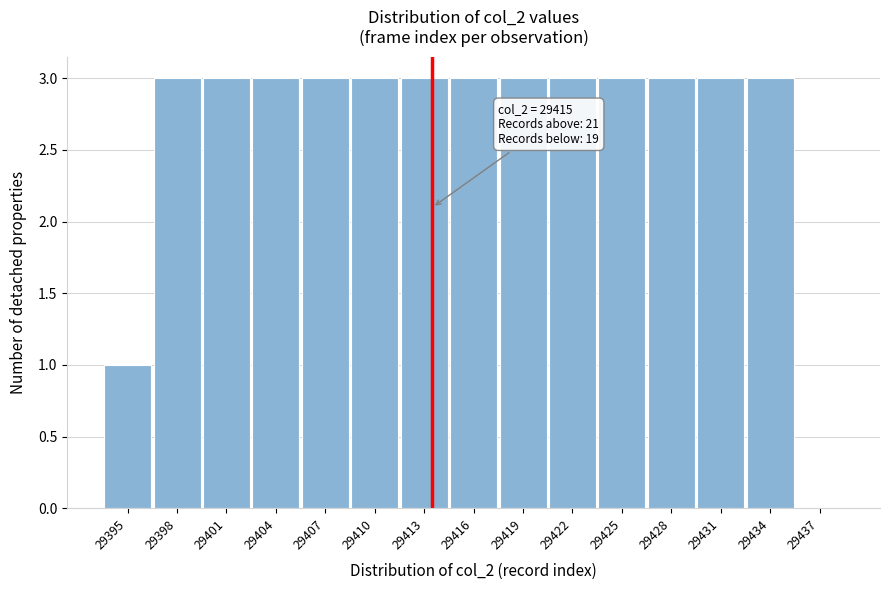

Reading left to right, transcribe all the data shown in this chart.

29395=1	29398=3	29401=3	29404=3	29407=3	29410=3	29413=3	29416=3	29419=3	29422=3	29425=3	29428=3	29431=3	29434=3	29437=0